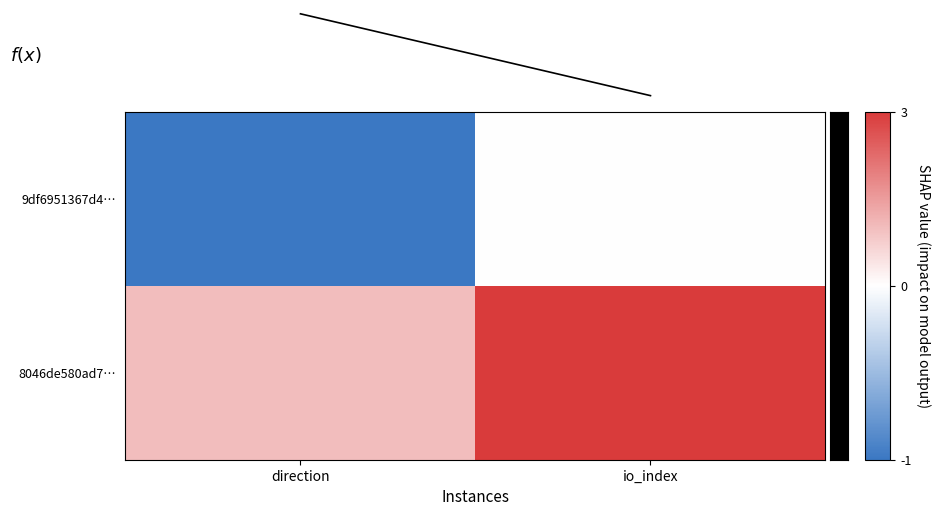

What is the difference between the highest and lowest values at io_index?

3